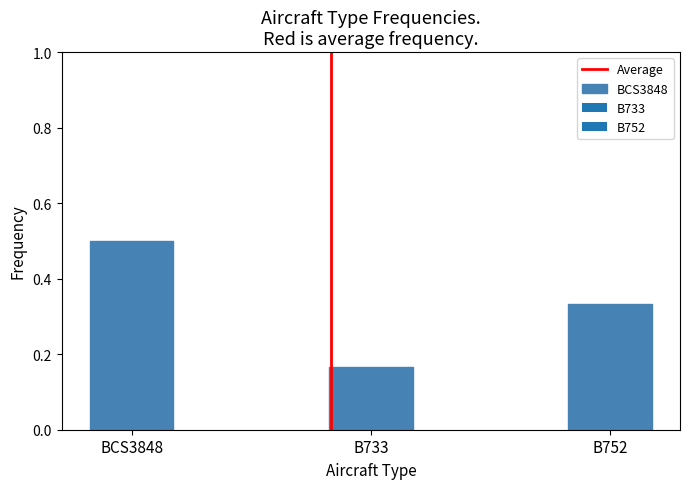

Between B752 and B733, which is larger?

B752